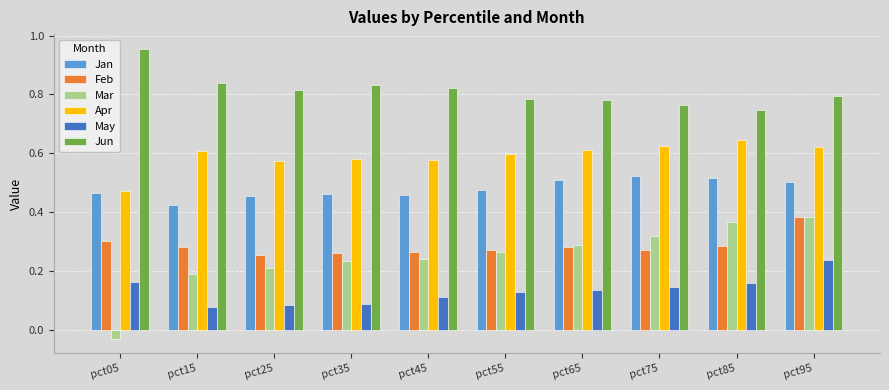

How many groups of bars are there?

10